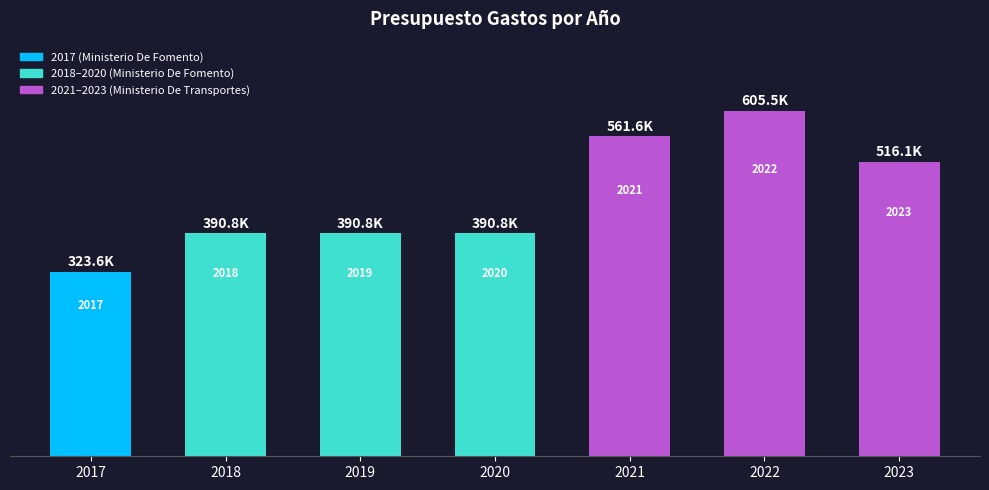

The chart shows a value of 561610 at 2021. True or false?

True